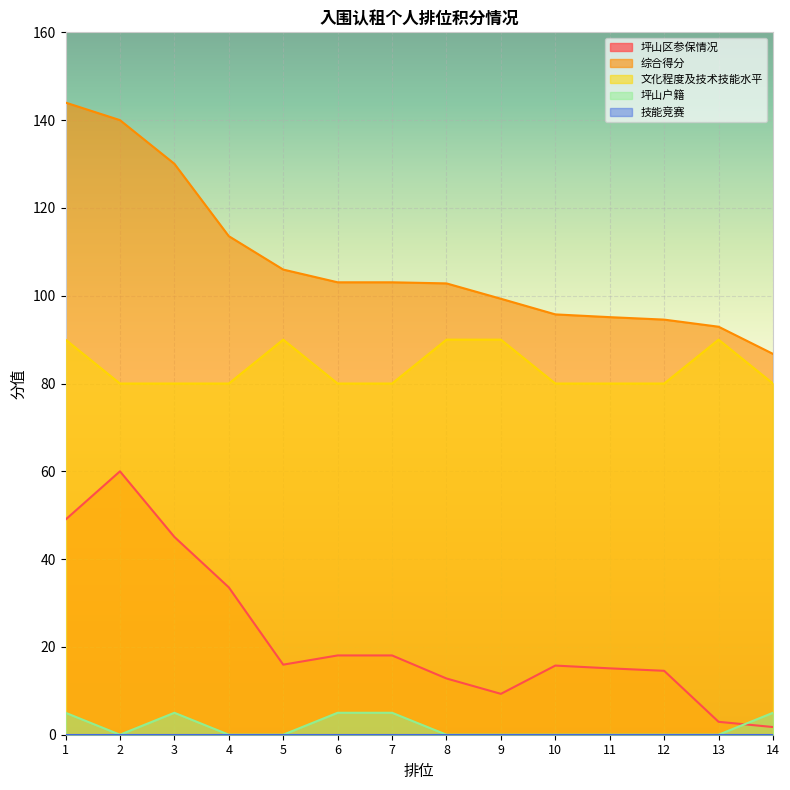

True or false: 坪山区参保情况 and 文化程度及技术技能水平 intersect in this chart.

False